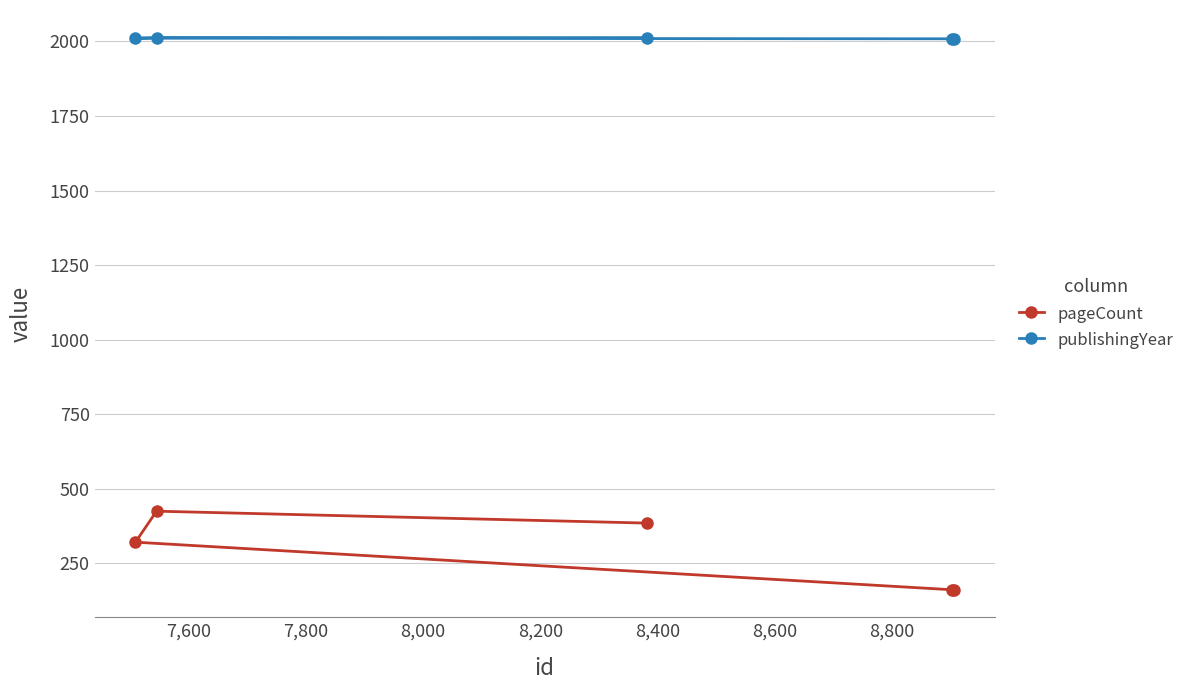

What is the greatest value displayed?

2013